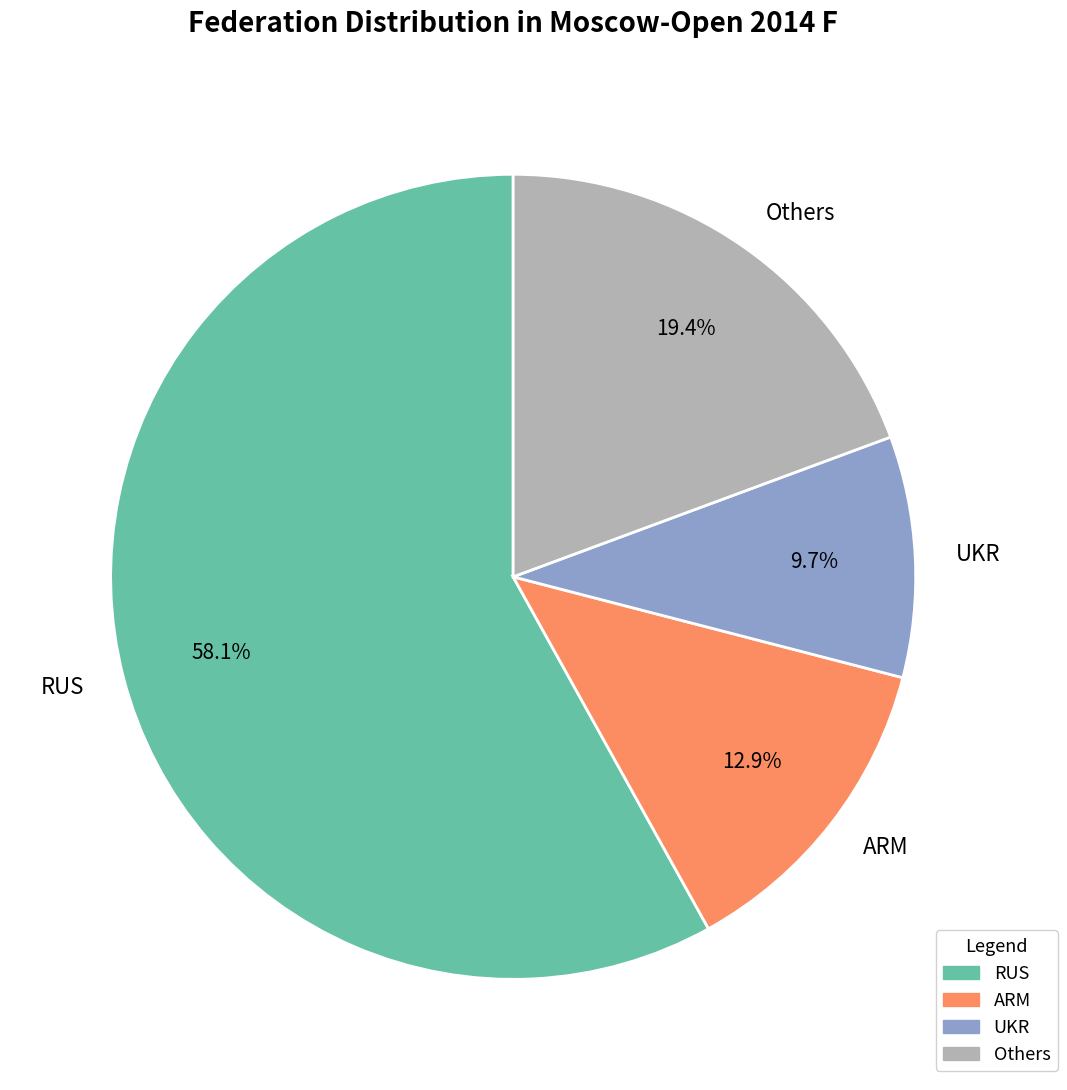

Which category has the biggest portion of the pie?

RUS